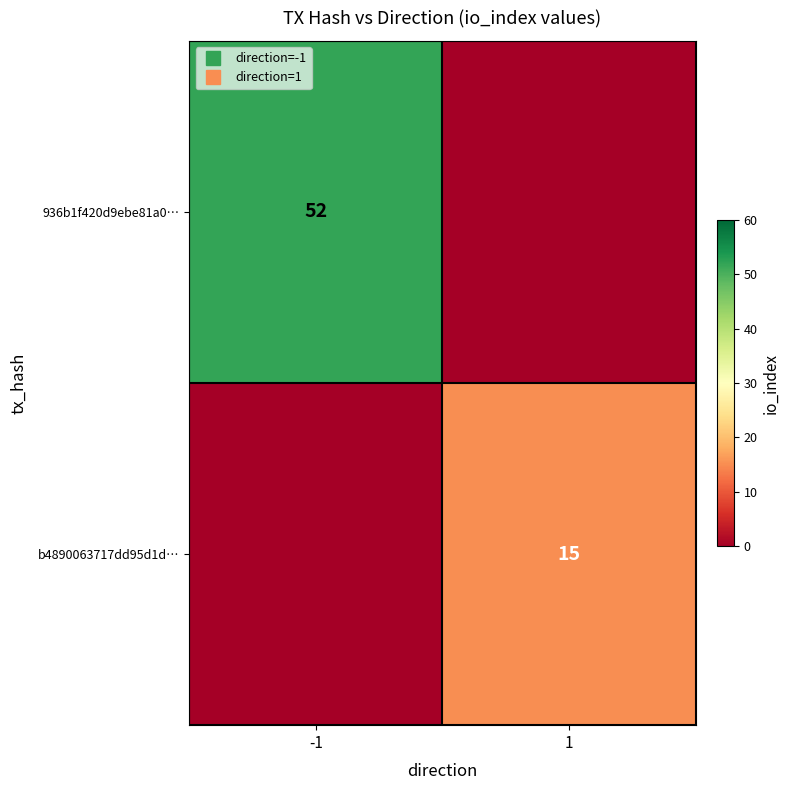

Rank the series by their average value, from lowest to highest.

b4890063717dd95d1d…, 936b1f420d9ebe81a0…